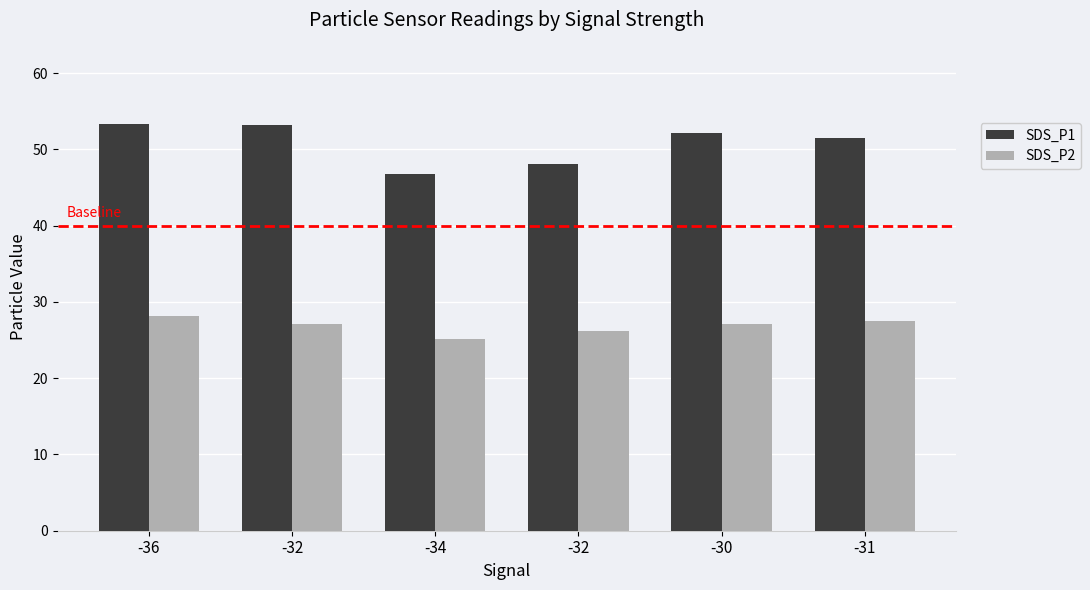

True or false: SDS_P1 has a value of 53.3 at -36.

True